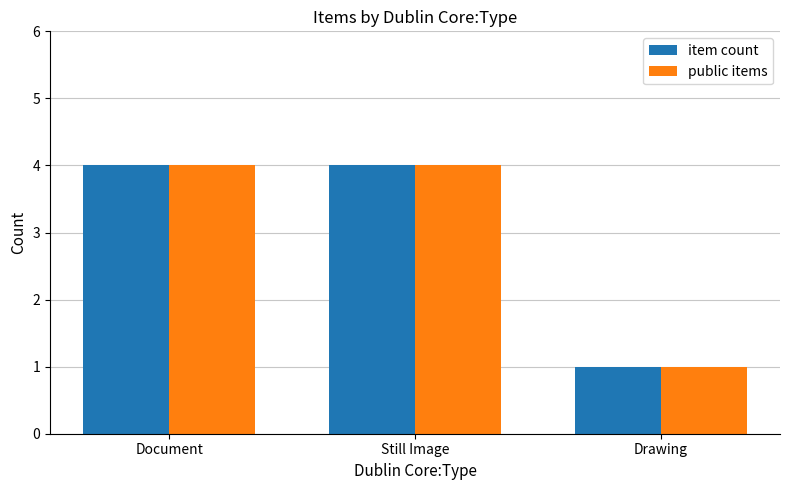

Is it true that public items equals 7 at Still Image?

False